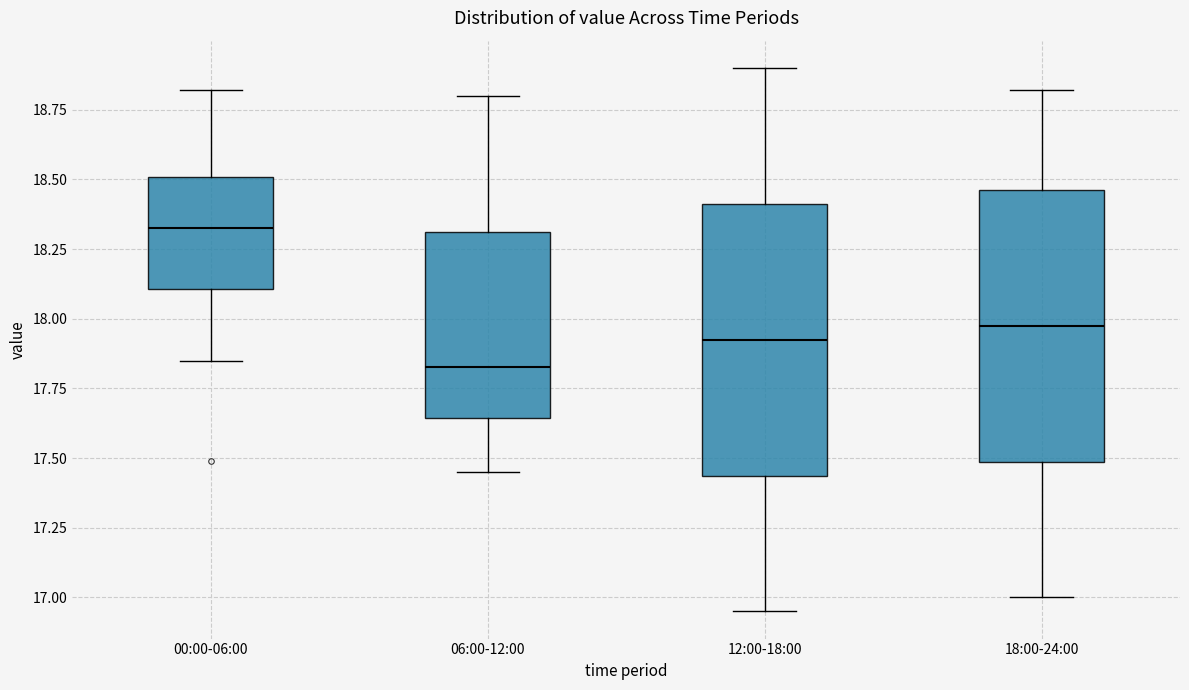

Reading left to right, read every box against the y-axis: the position of its median line, the range the box covers, and the ends of its whiskers. The values are not printed on the chart, so give them approximately, as read against the axis.

00:00-06:00: median 18.35, box 18.10 to 18.50, whiskers 17.85 to 18.80
06:00-12:00: median 17.85, box 17.65 to 18.30, whiskers 17.45 to 18.80
12:00-18:00: median 17.95, box 17.45 to 18.40, whiskers 16.95 to 18.90
18:00-24:00: median 18.00, box 17.50 to 18.45, whiskers 17.00 to 18.80